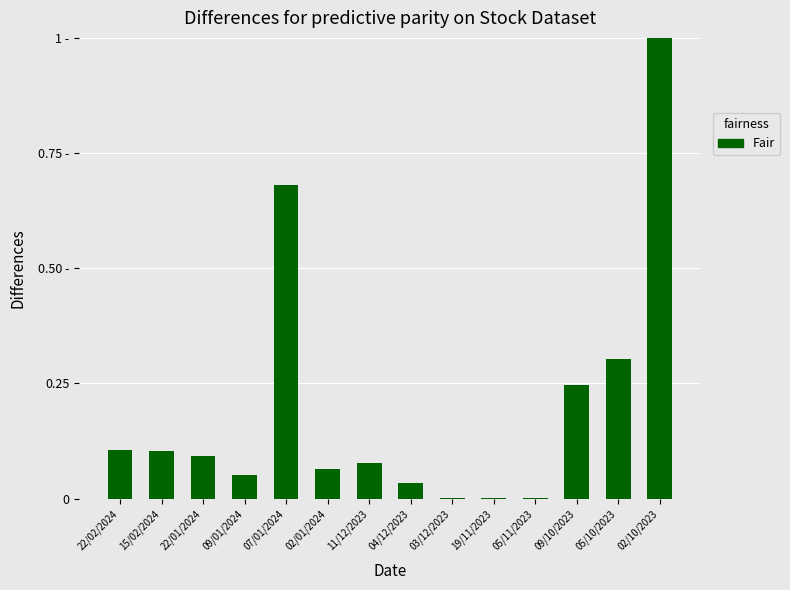

Does the chart contain stacked bars?

No